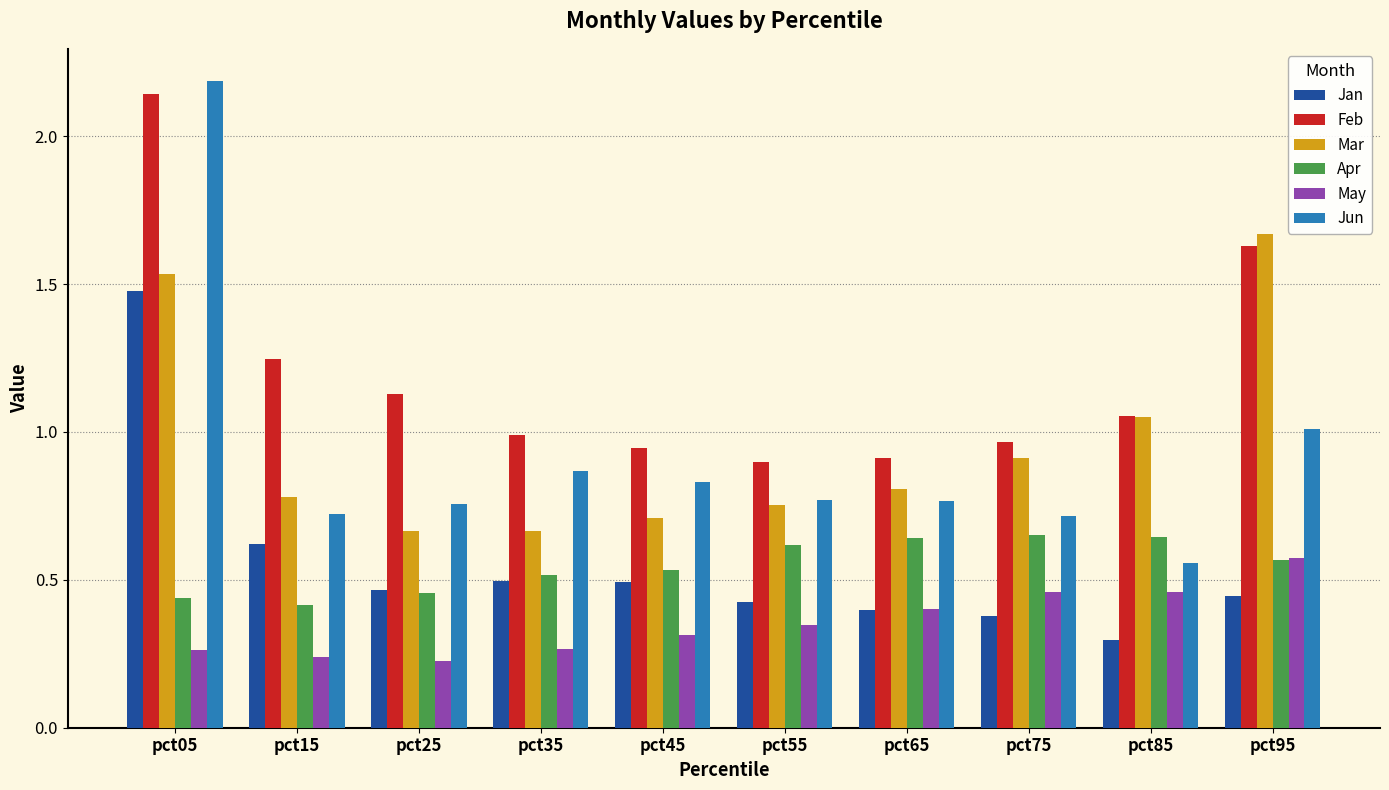

Which series has the widest spread of values?

Jun